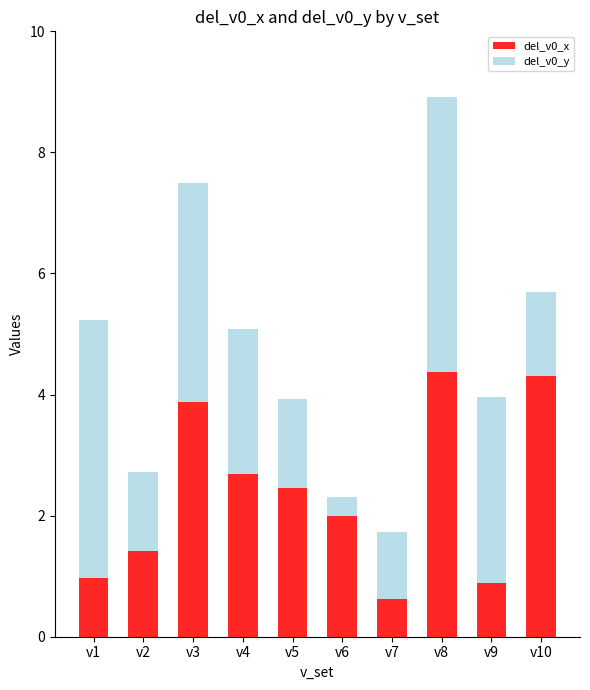

What is the sum of all del_v0_x values?

23.6